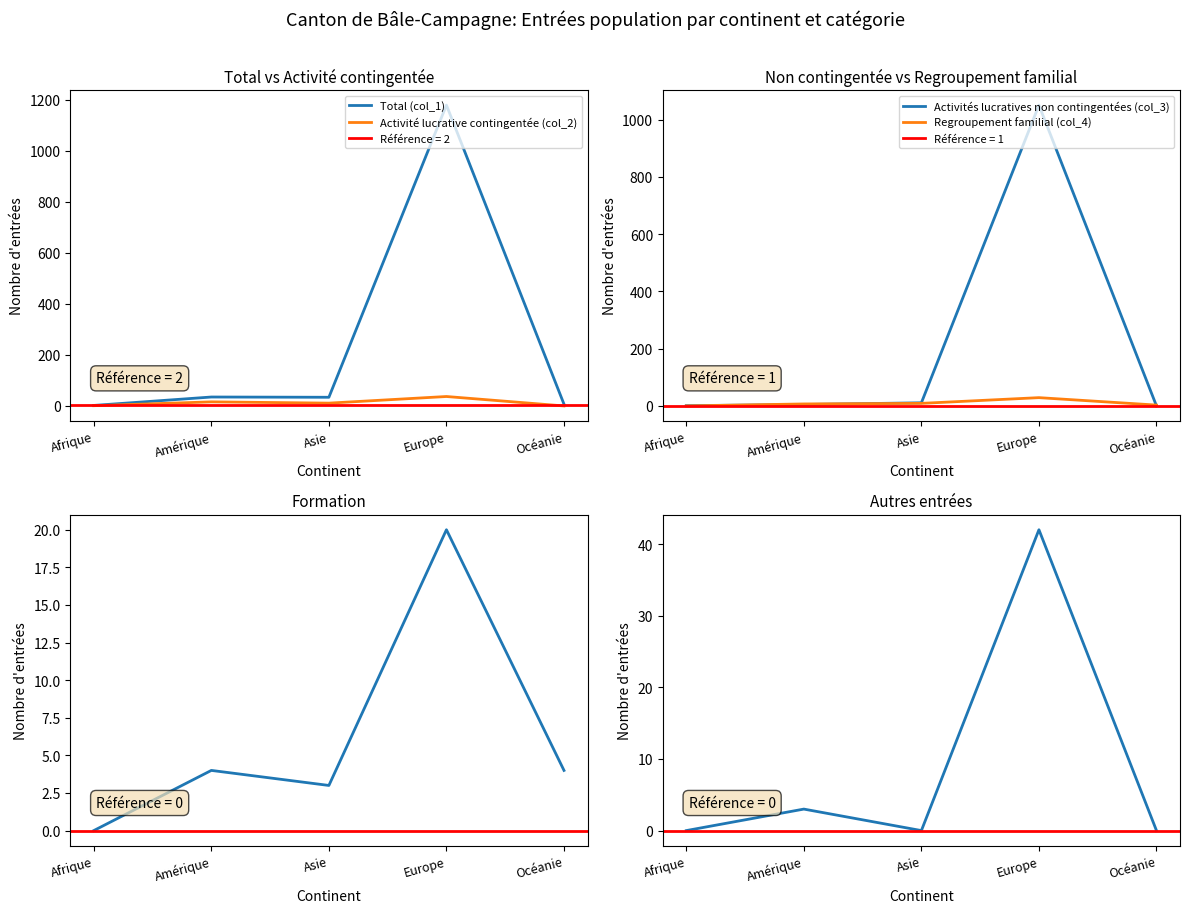

What is the total value across all series at Amérique?

70